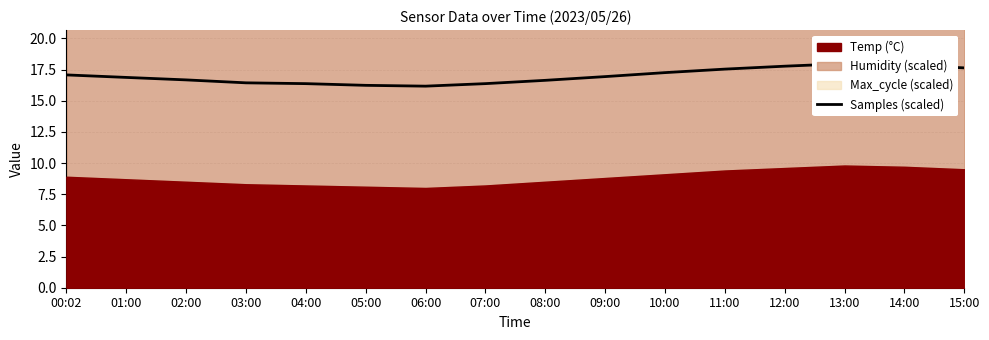

What is the sum of all values?

271.8